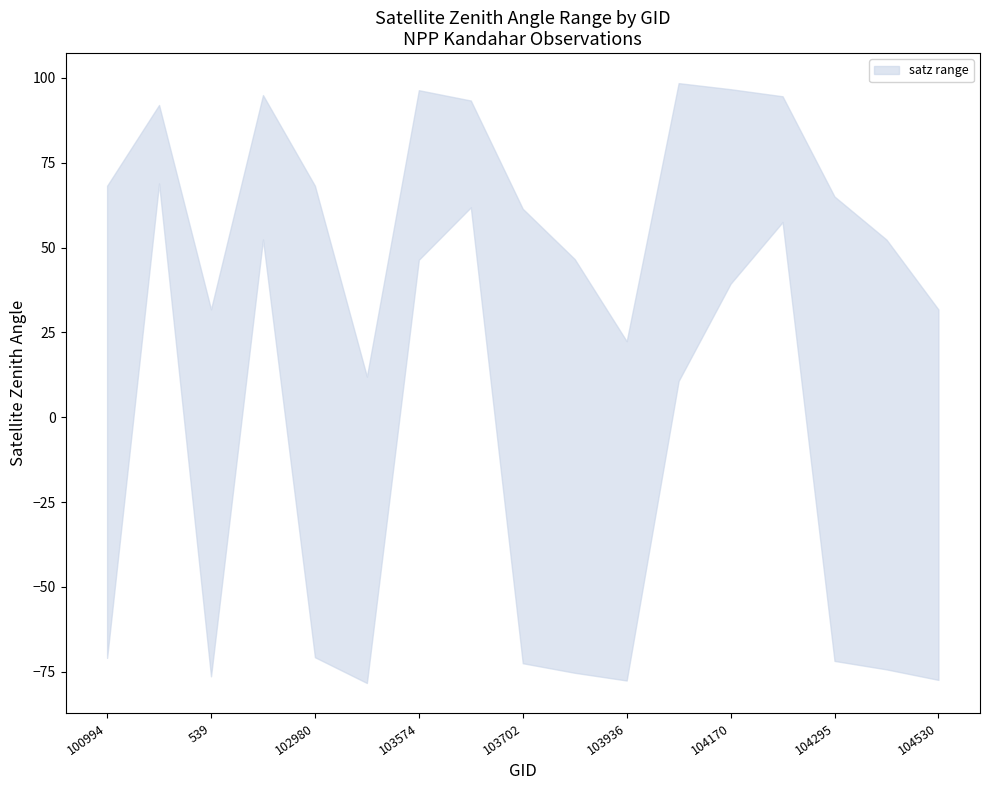

Which series has the largest range (max minus min)?

satz_lower